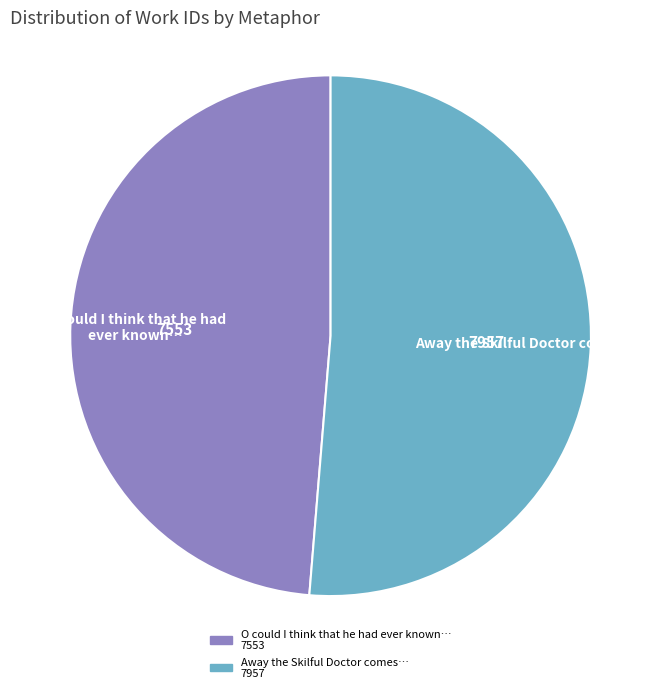

Is there a majority slice in this chart?

Yes